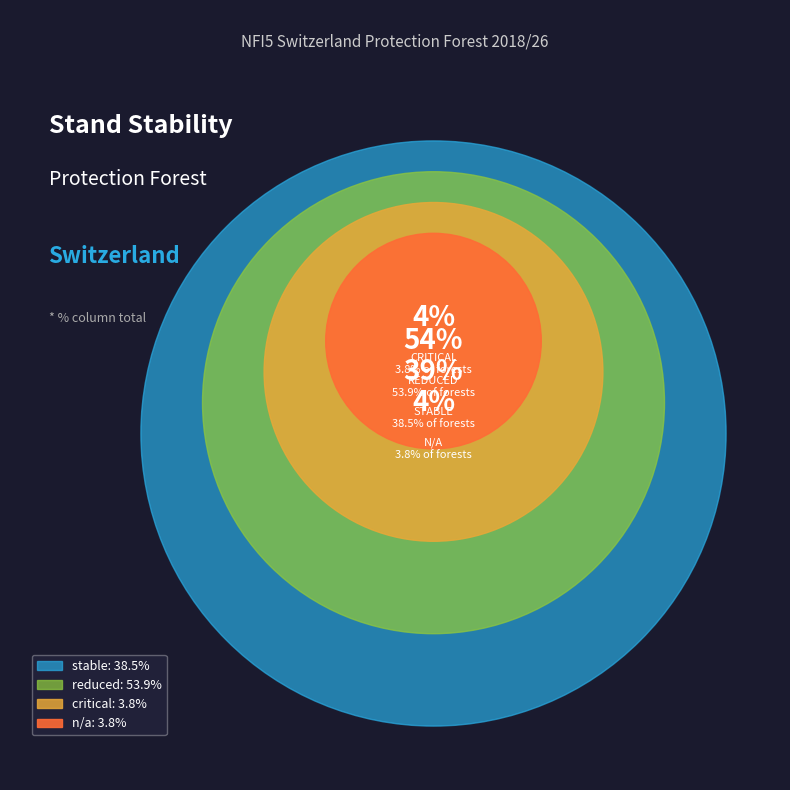

How many slices are in this pie chart?

4